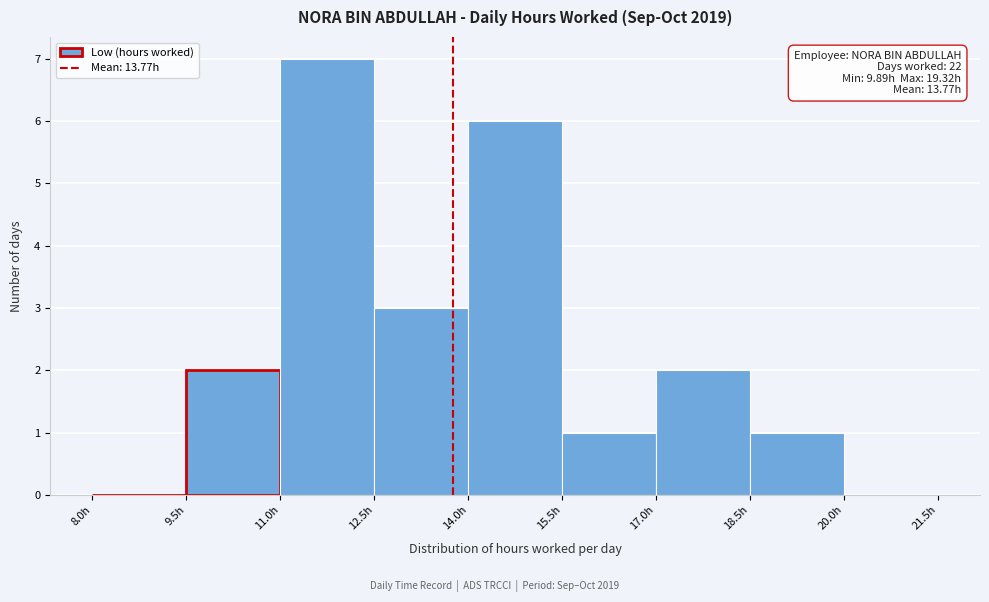

Over which range of the x-axis is the bar tallest?

11.0 to 12.5